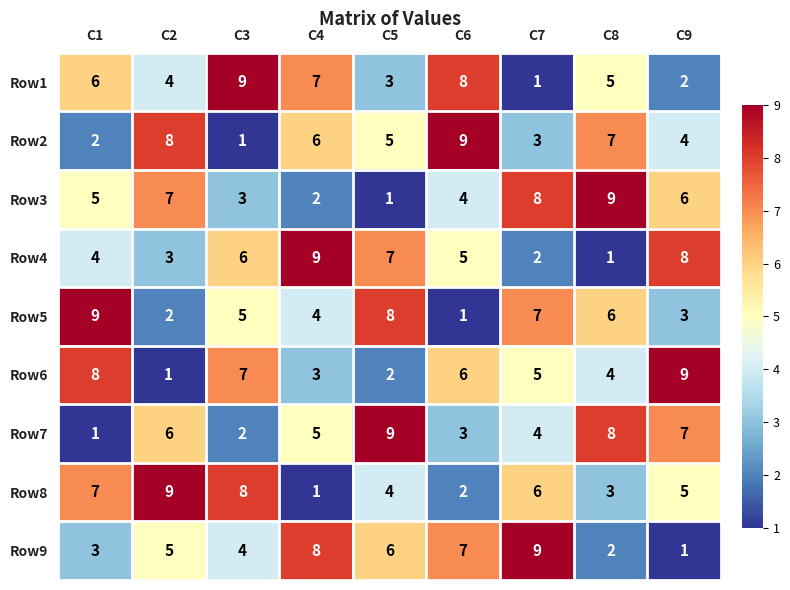

At how many categories does at least one series exceed 4?

9